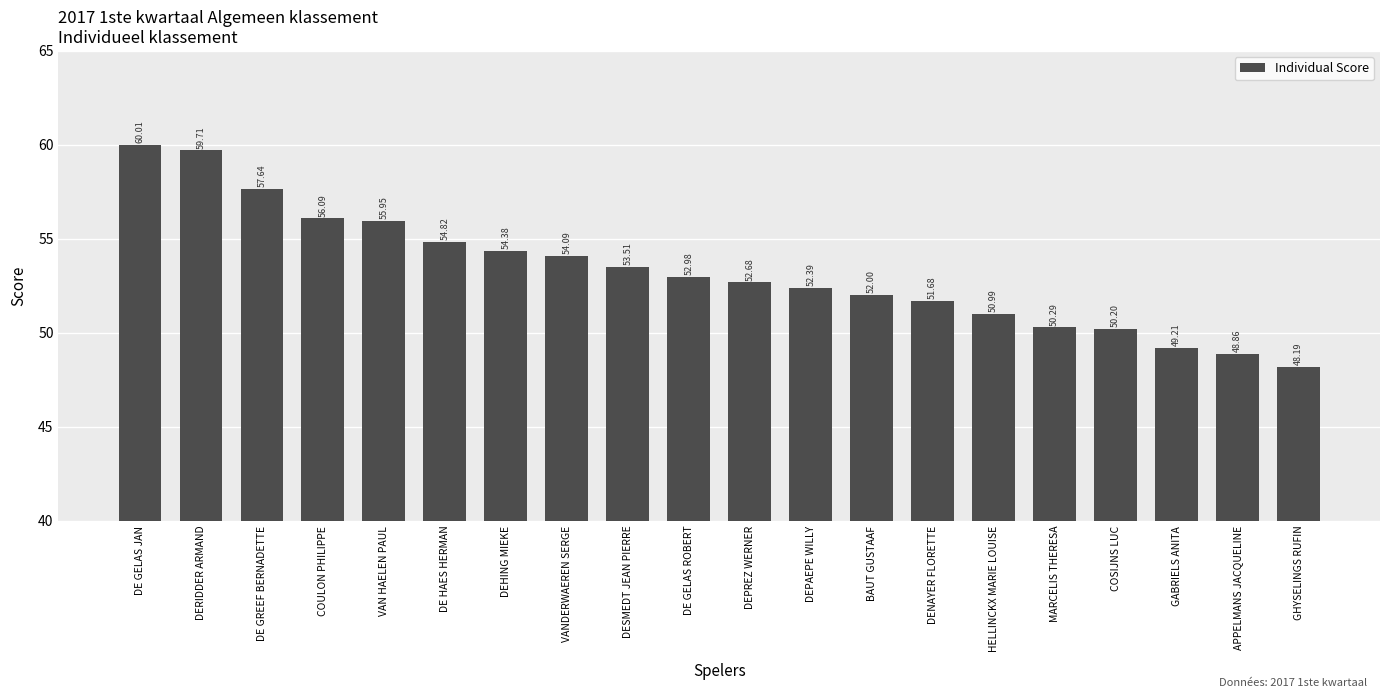

What is the change in value from DE GELAS JAN to MARCELIS THERESA?

-9.7